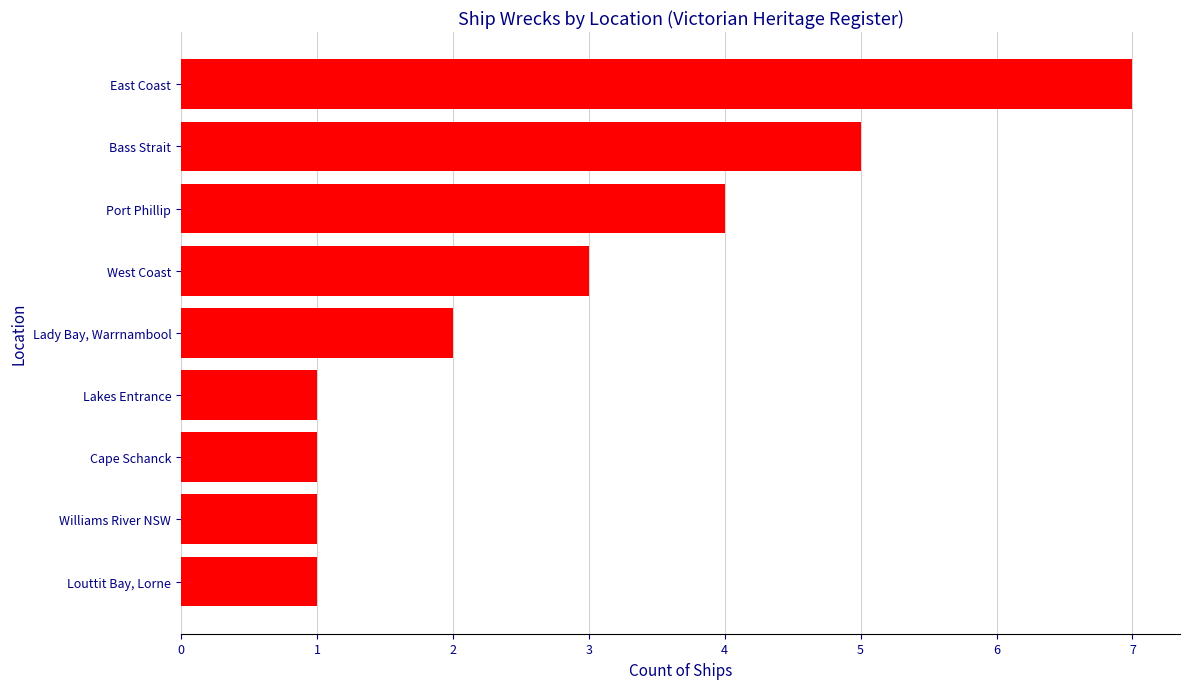

What is the maximum value shown in the chart?

7